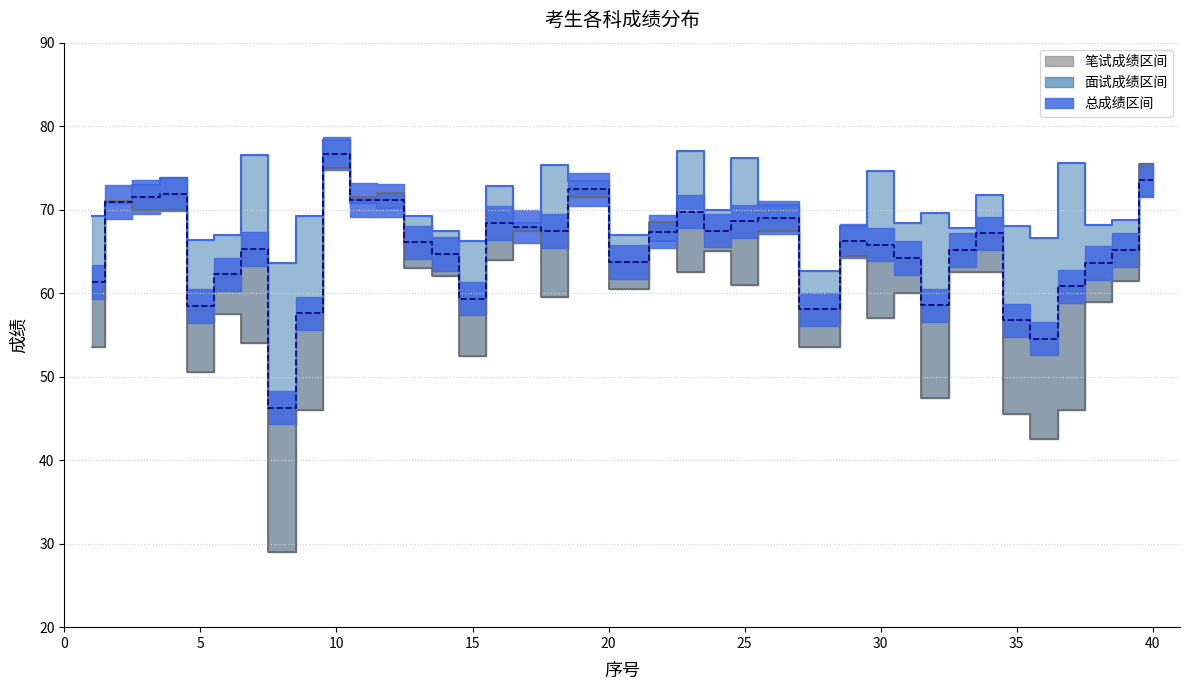

What is the difference between the second highest and minimum values in the 面试成绩 series?

14.4